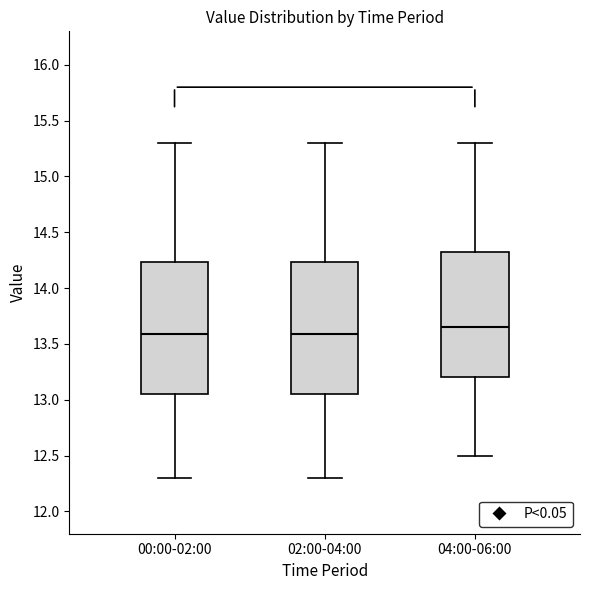

Where does the lower whisker of the box for 04:00-06:00 end on the y-axis? The values are not printed on the chart, so give them approximately, as read against the axis.

12.50